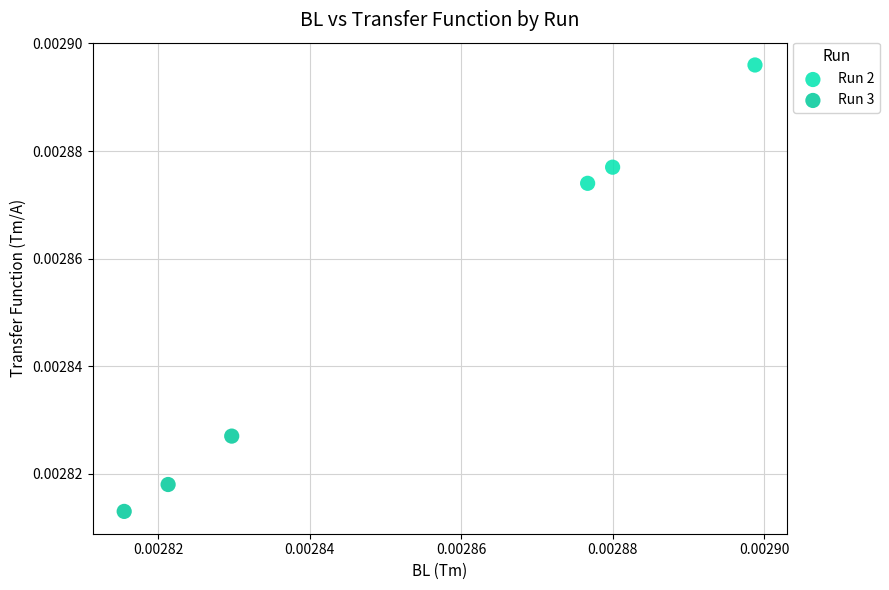

Which series has the widest spread of Y values?

Run 2